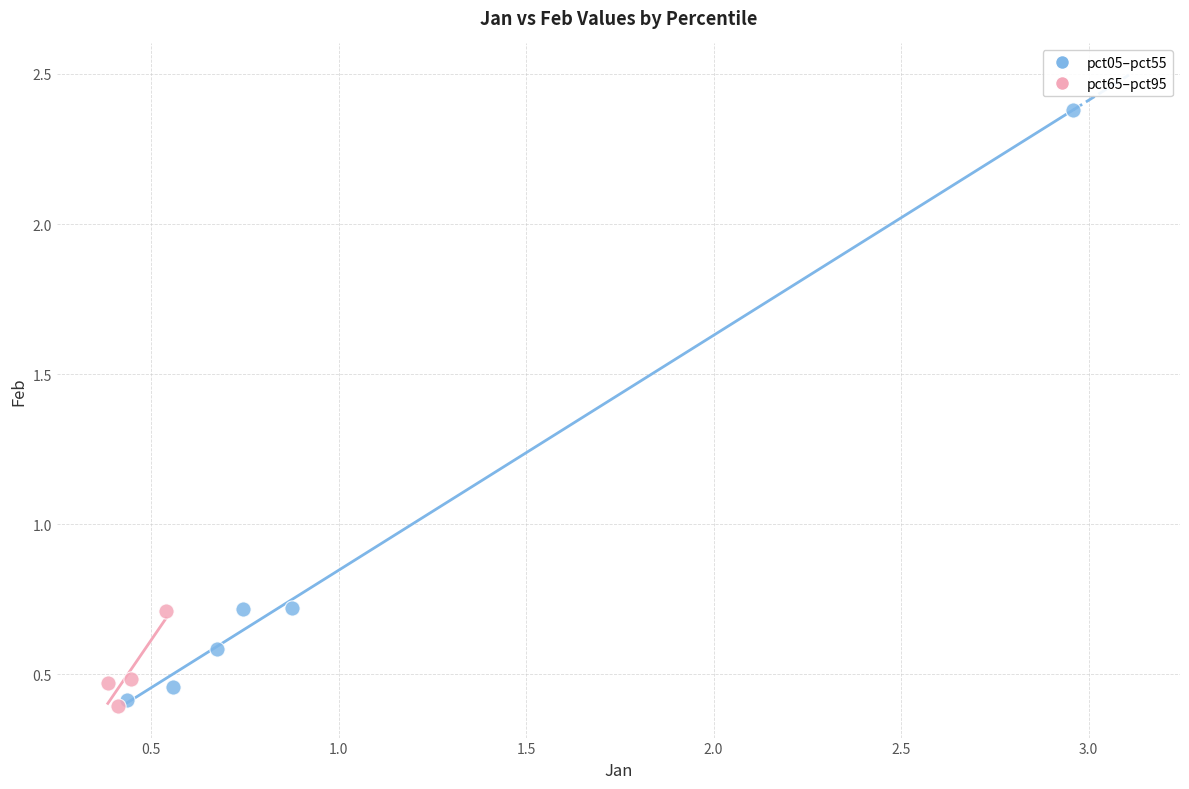

Which series reaches the minimum Y coordinate?

pct65–pct95